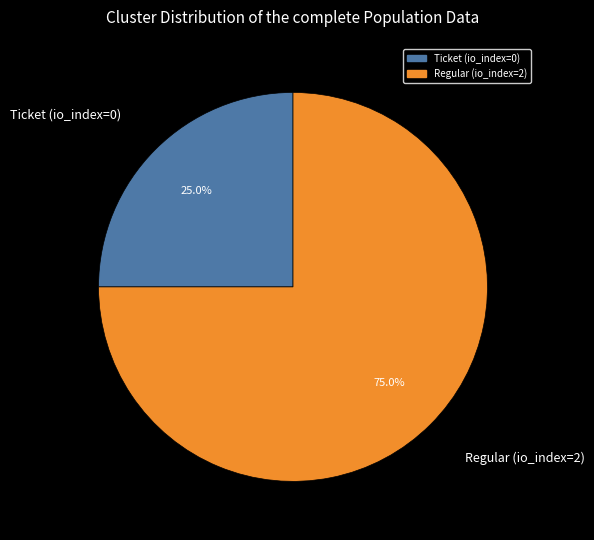

Which category accounts for the majority?

Regular (io_index=2)